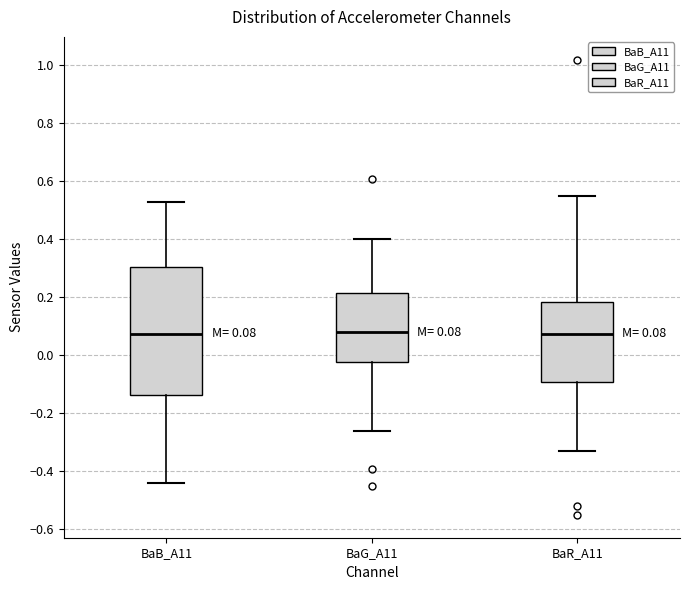

Comparing the boxes themselves (not the whiskers), which one is the tallest?

BaB_A11